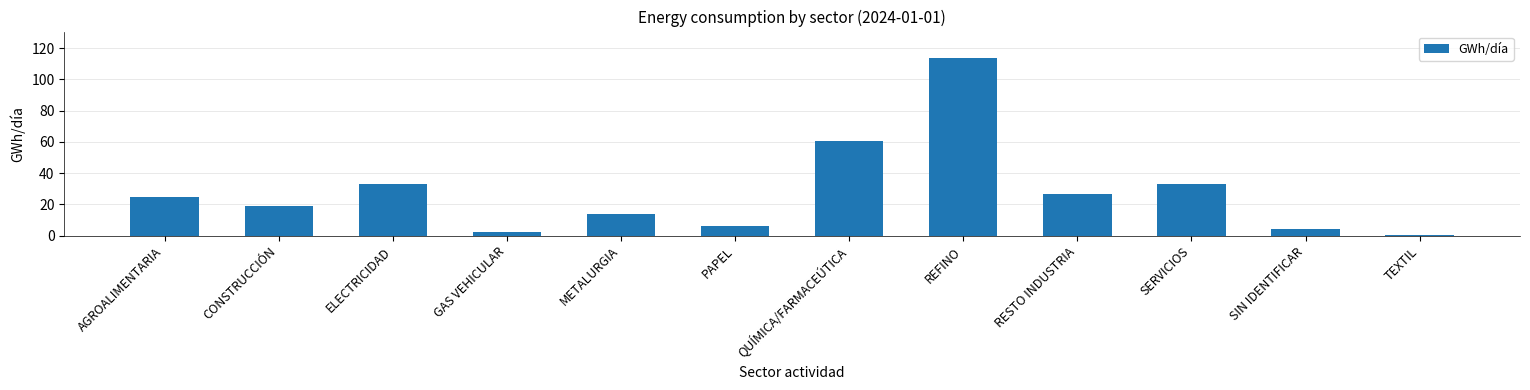

At which category does the chart reach its minimum across all series?

TEXTIL